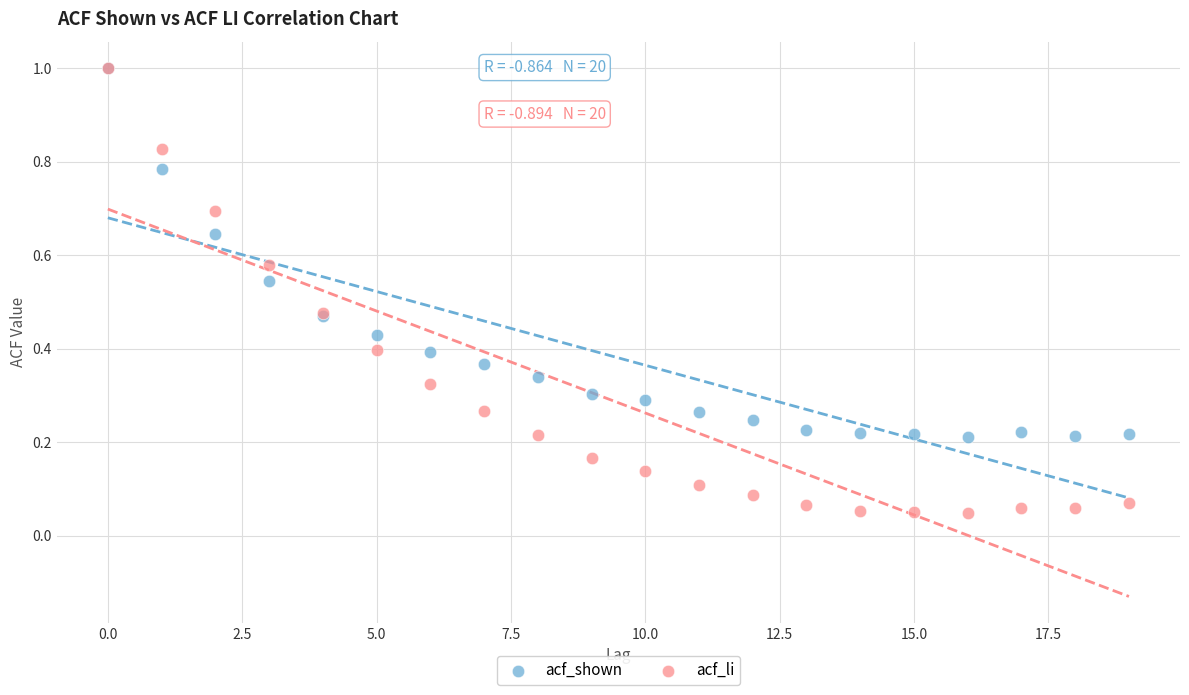

What are all the series names shown in the legend?

acf_shown, acf_li